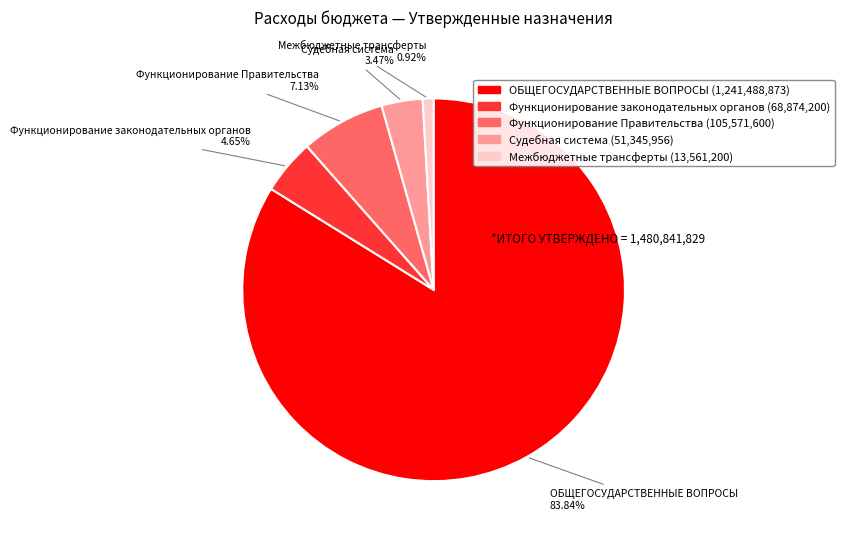

To the nearest percent, what portion does Функционирование Правительства represent?

7%